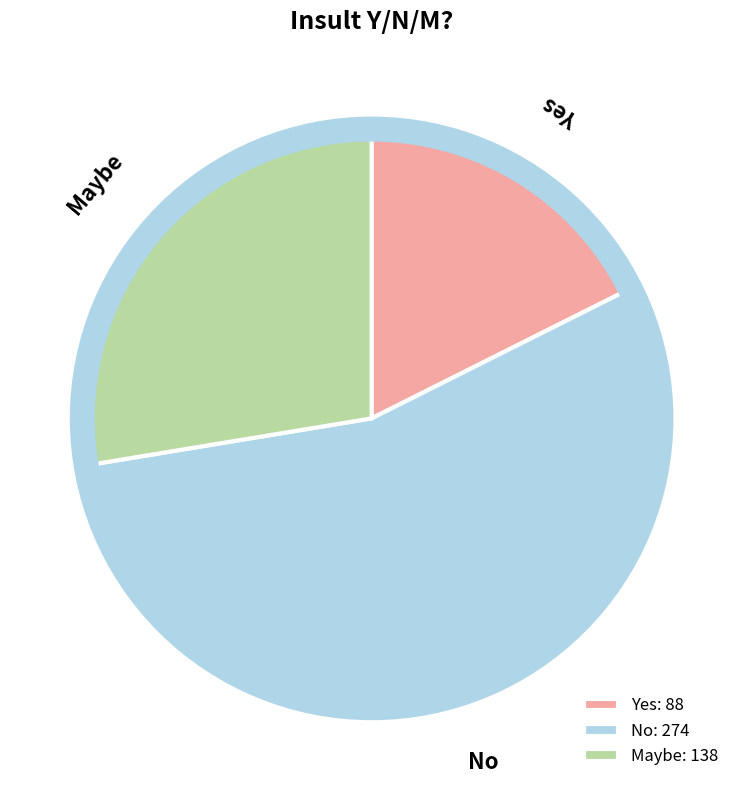

Does Yes represent more than half of the total?

No